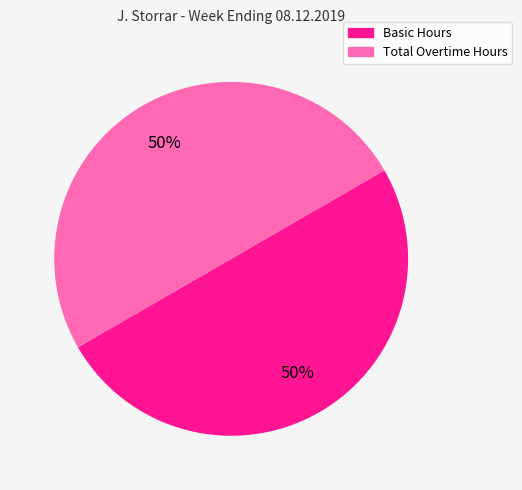

Count the number of slices in the pie.

2